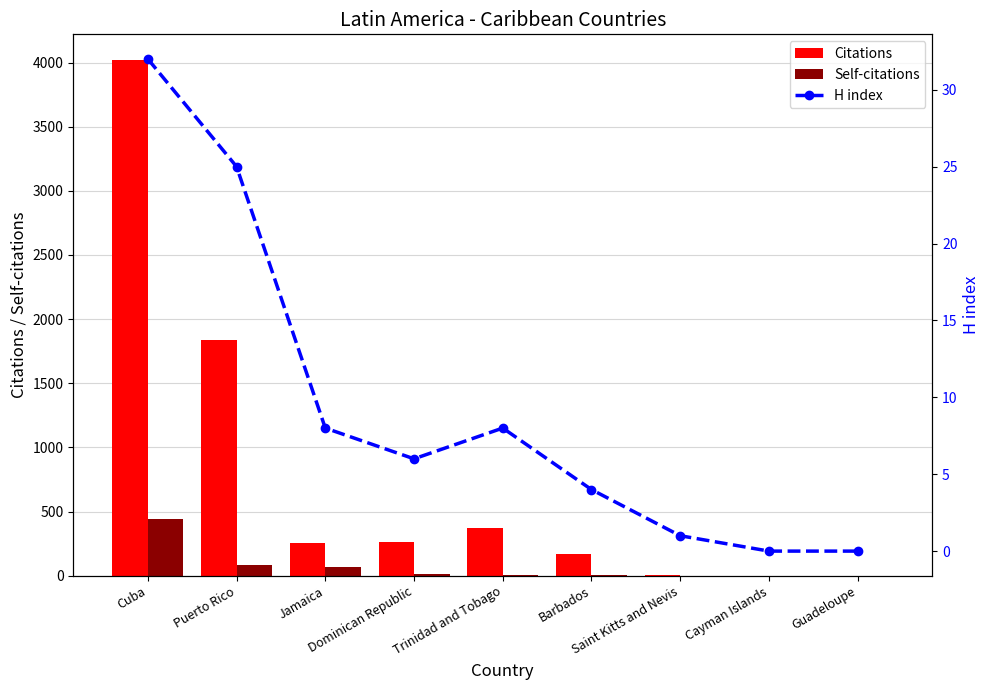

At which label does Self-citations reach its minimum?

Saint Kitts and Nevis